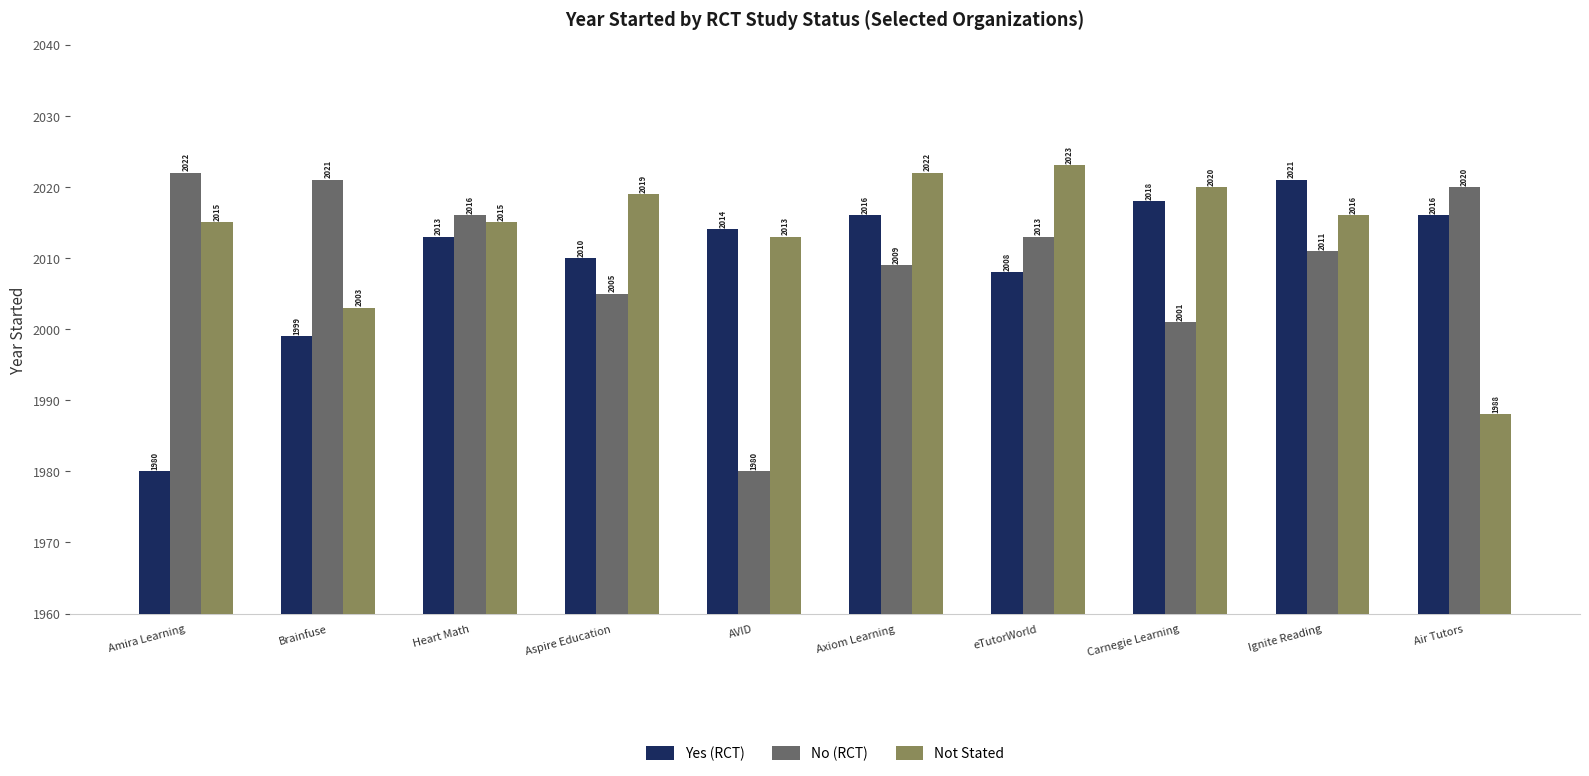

Reading left to right, what are all the values shown in this chart?

Yes (RCT): Amira Learning=1980	Brainfuse=1999	Heart Math=2013	Aspire Education=2010	AVID=2014	Axiom Learning=2016	eTutorWorld=2008	Carnegie Learning=2018	Ignite Reading=2021	Air Tutors=2016
No (RCT): Amira Learning=2022	Brainfuse=2021	Heart Math=2016	Aspire Education=2005	AVID=1980	Axiom Learning=2009	eTutorWorld=2013	Carnegie Learning=2001	Ignite Reading=2011	Air Tutors=2020
Not Stated: Amira Learning=2015	Brainfuse=2003	Heart Math=2015	Aspire Education=2019	AVID=2013	Axiom Learning=2022	eTutorWorld=2023	Carnegie Learning=2020	Ignite Reading=2016	Air Tutors=1988